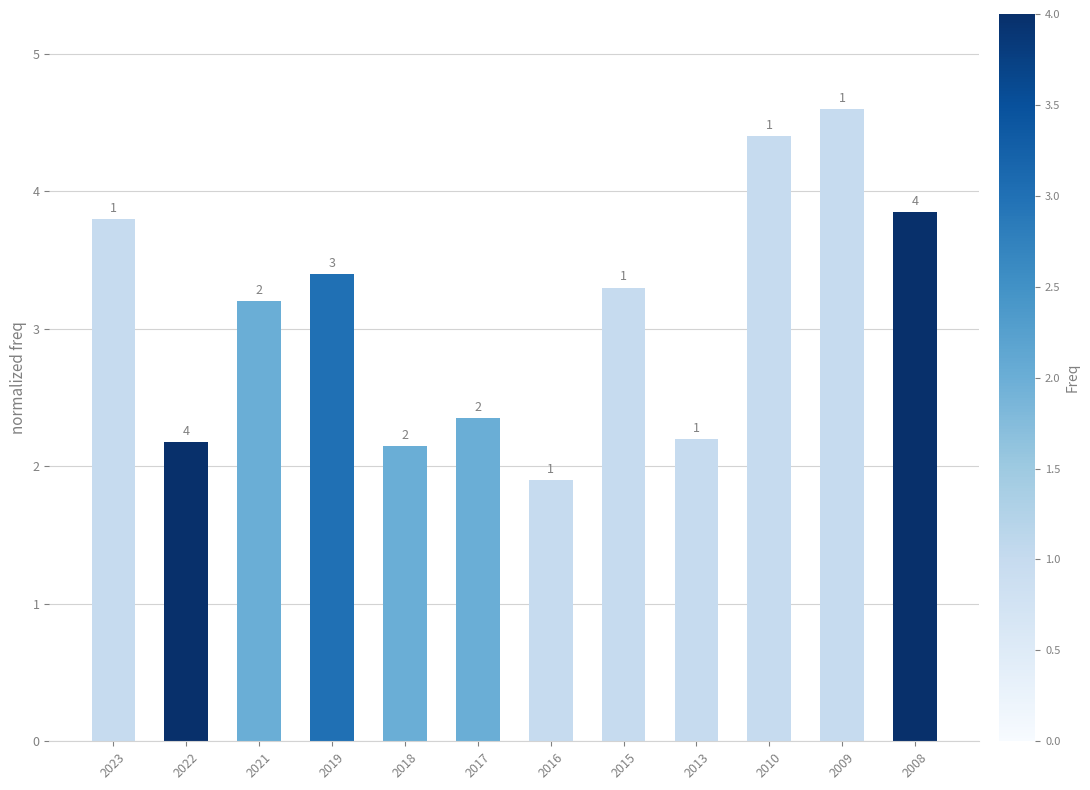

Is it true that the value at 2018 is 3.3?

False